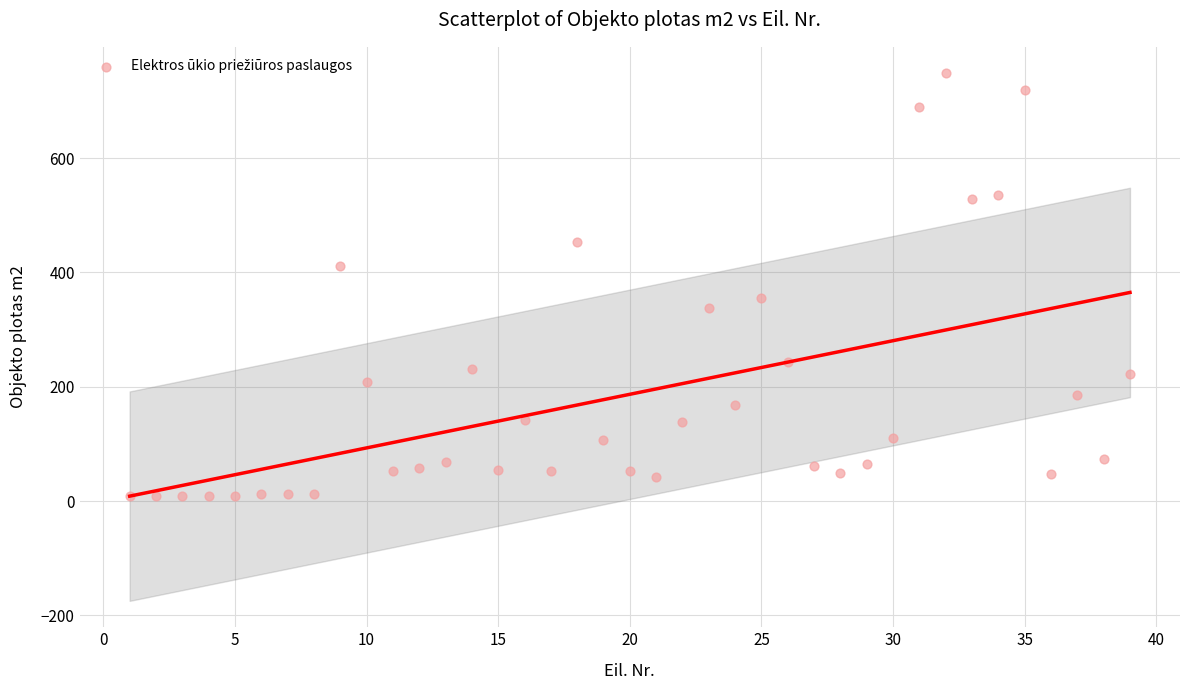

What is the range of X values (max minus min)?

38.0